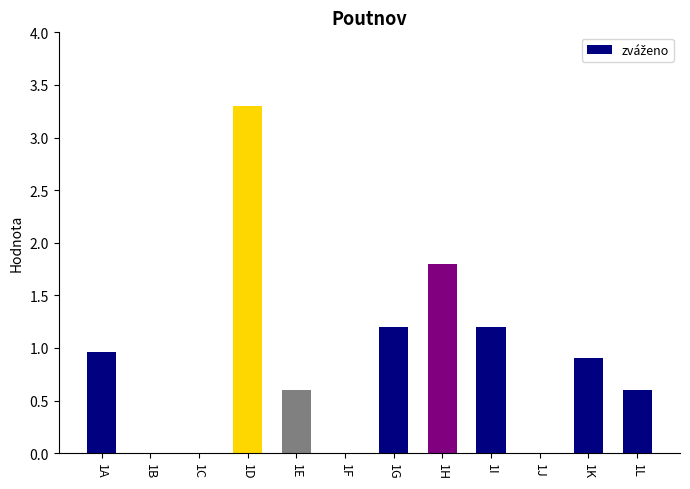

Which has a higher value, 1A or 1C?

1A